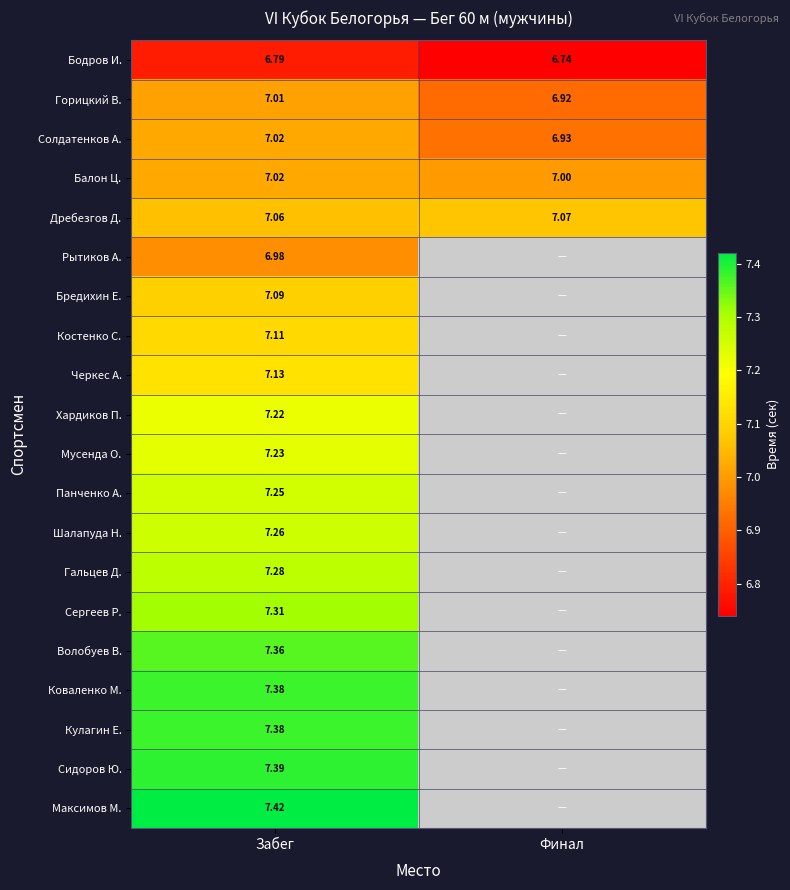

What is the greatest value displayed?

7.4